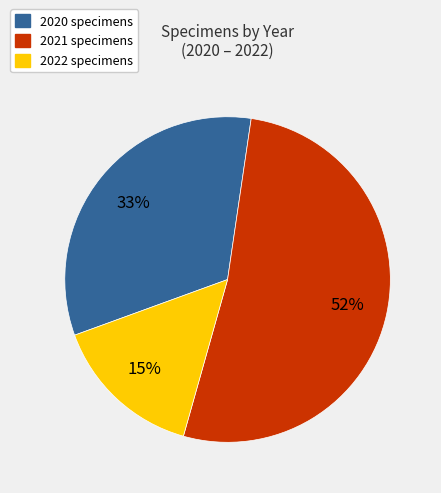

What is the smallest slice in the pie chart?

2022